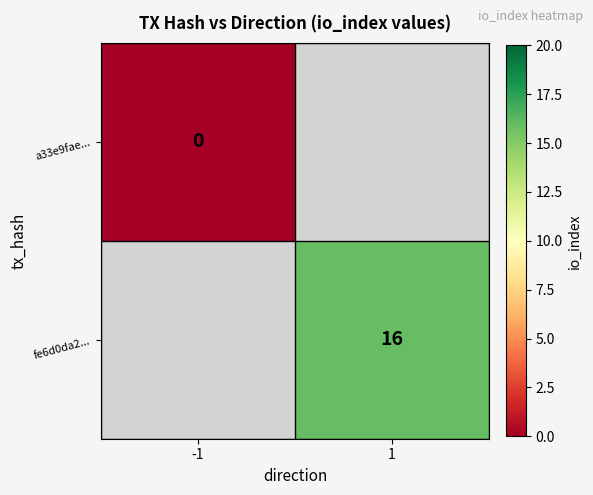

Is it true that fe6d0da2... equals 6 at 1?

False